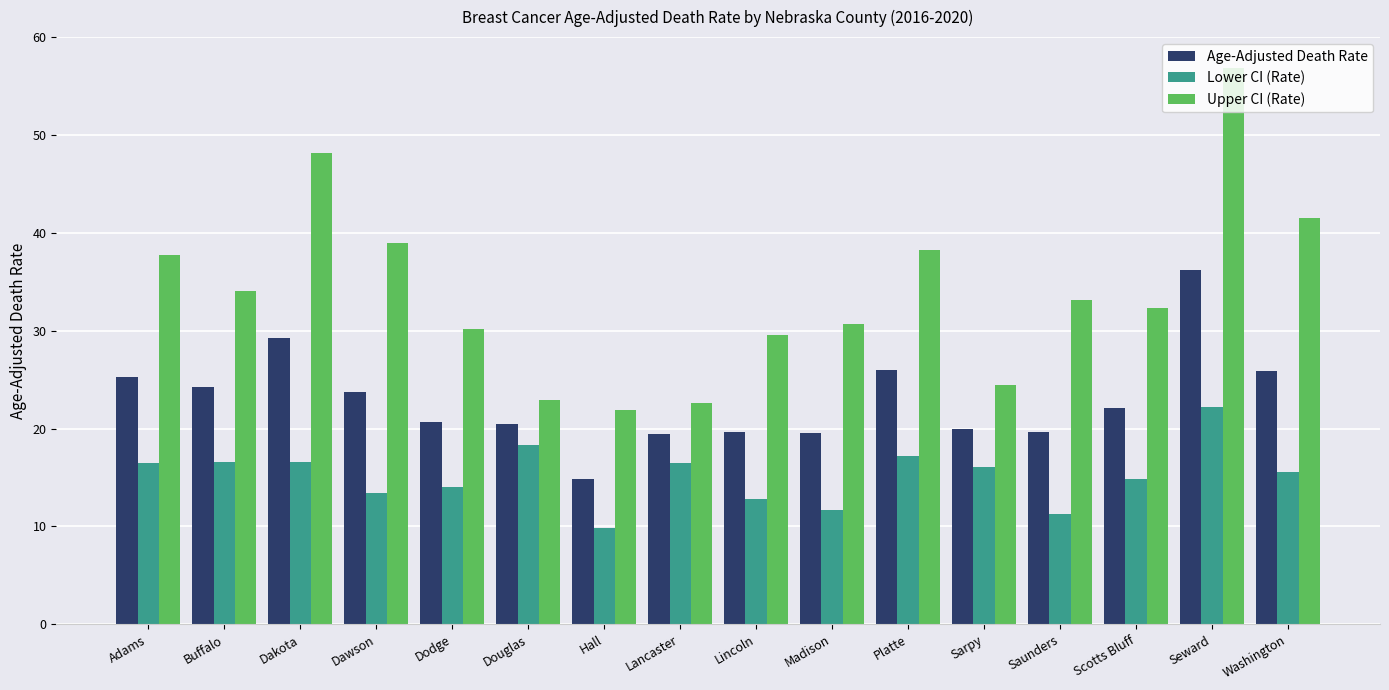

Where does the Lower CI (Rate) series first go above 16?

Adams